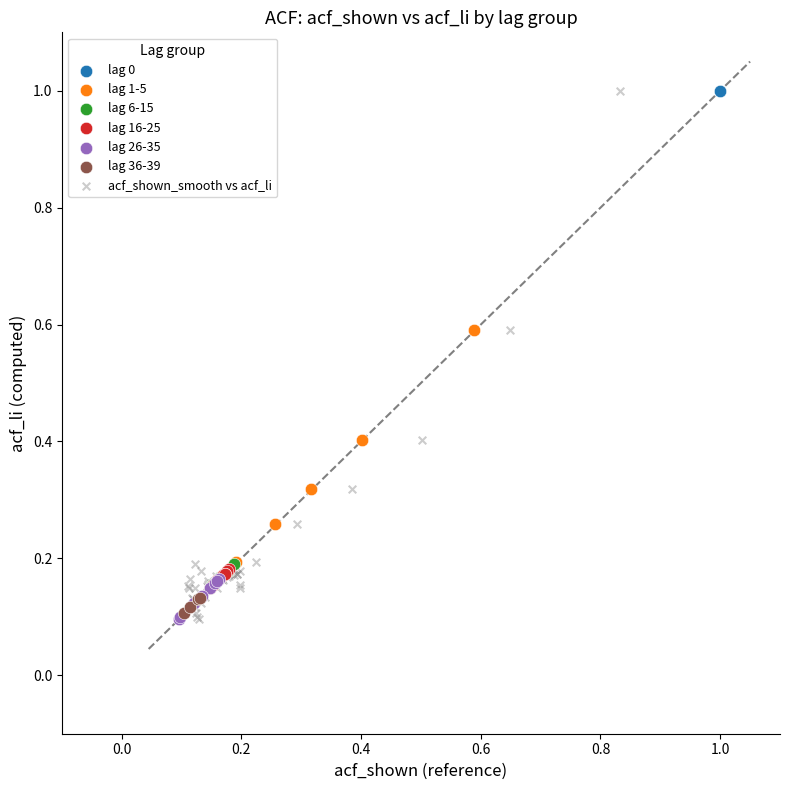

What are all the series names shown in the legend?

lag 0, lag 1-5, lag 6-15, lag 16-25, lag 26-35, lag 36-39, acf_shown_smooth vs acf_li